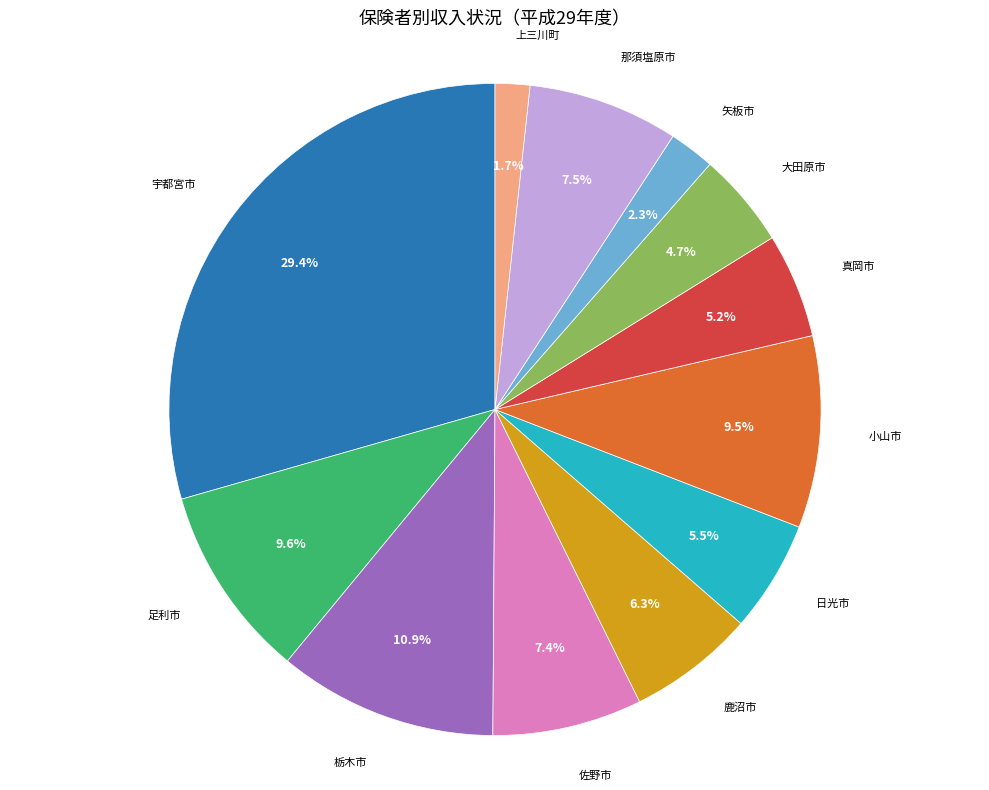

How many slices are in this pie chart?

12